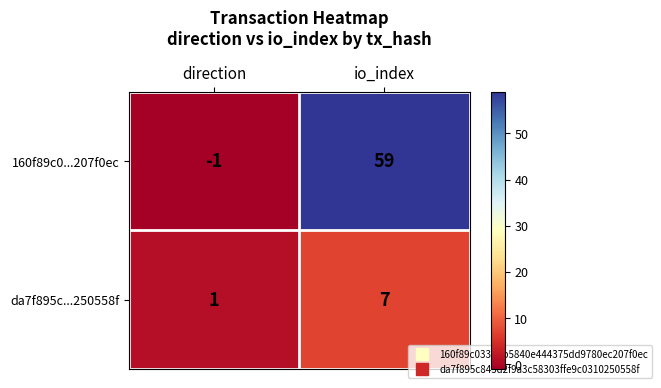

The da7f895c...250558f series shows 7 at io_index. True or false?

True